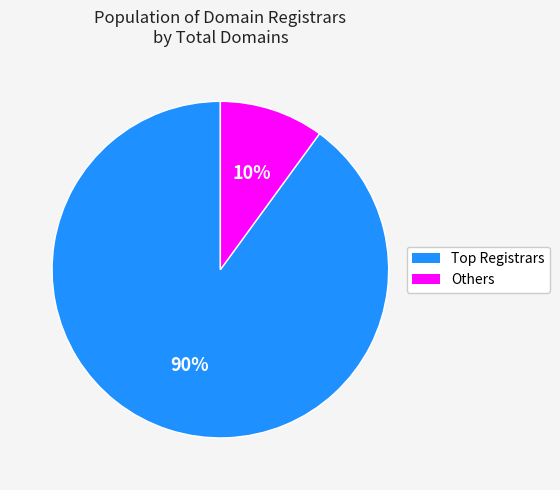

How many slices are in this pie chart?

2